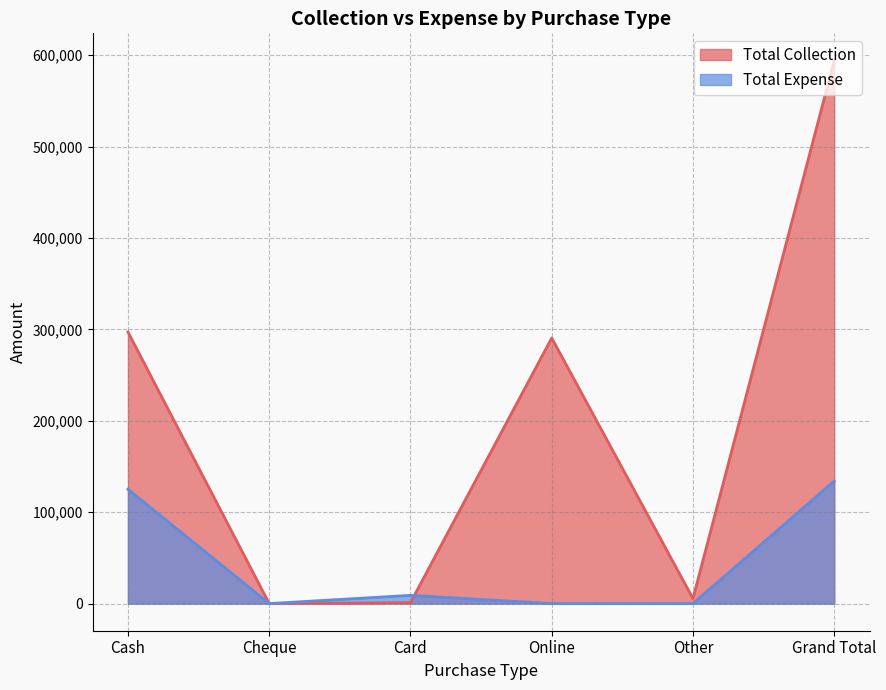

How many series are shown in this chart?

2